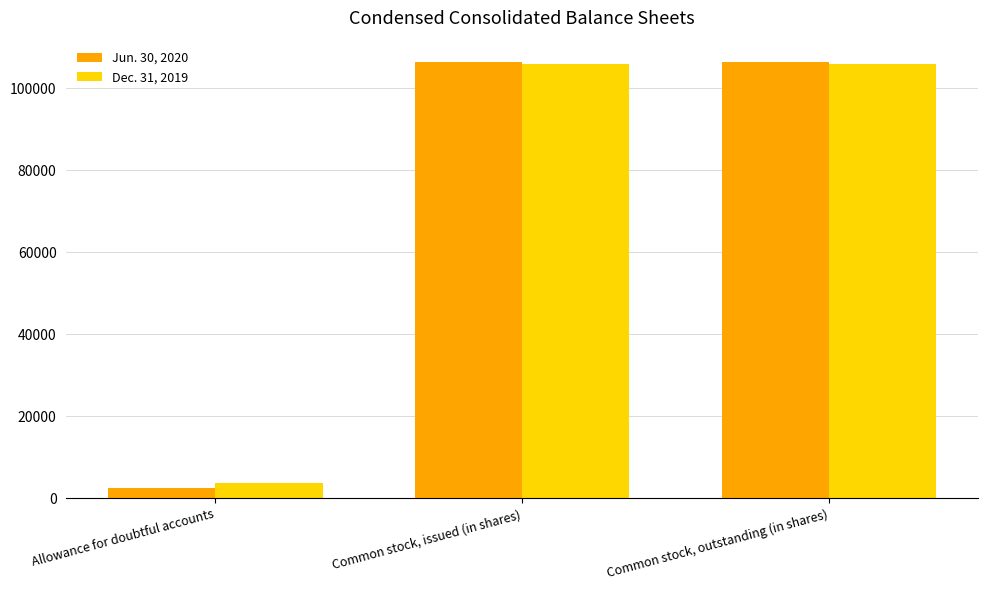

What is the average value of the Jun. 30, 2020 series?

71746